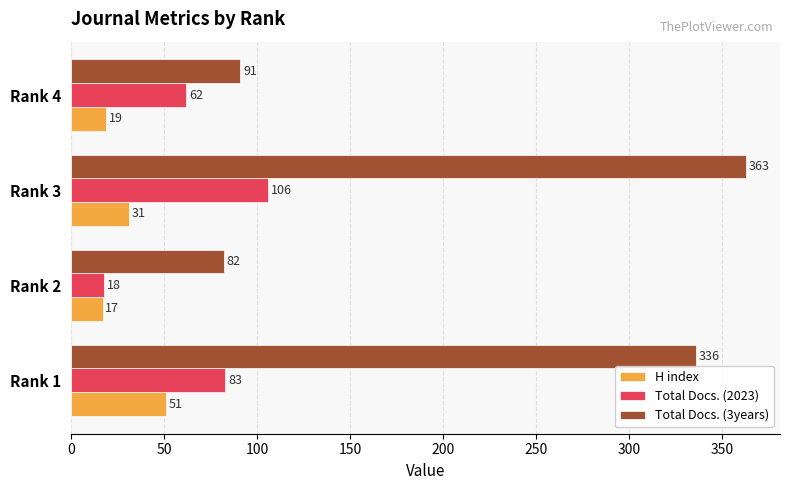

What is the difference between the highest and lowest values at Rank 1?

285